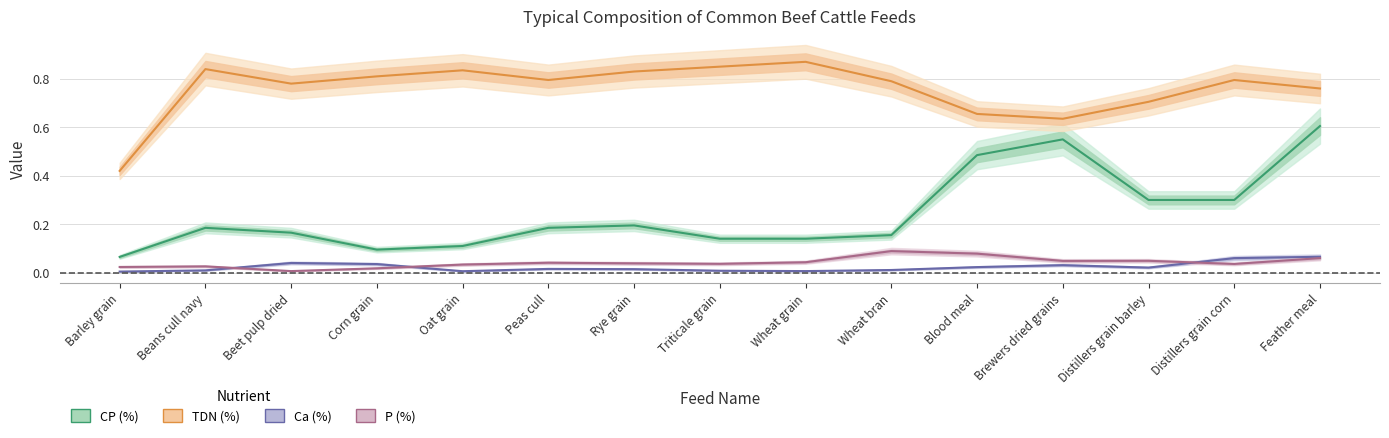

Reading right to left, list all the values displayed in this chart.

CP (%): Feather meal=0.6	Distillers grain corn=0.3	Distillers grain barley=0.3	Brewers dried grains=0.6	Blood meal=0.5	Wheat bran=0.2	Wheat grain=0.1	Triticale grain=0.1	Rye grain=0.2	Peas cull=0.2	Oat grain=0.1	Corn grain=0.1	Beet pulp dried=0.2	Beans cull navy=0.2	Barley grain=0.1
TDN (%): Feather meal=0.8	Distillers grain corn=0.8	Distillers grain barley=0.7	Brewers dried grains=0.6	Blood meal=0.7	Wheat bran=0.8	Wheat grain=0.9	Triticale grain=0.8	Rye grain=0.8	Peas cull=0.8	Oat grain=0.8	Corn grain=0.8	Beet pulp dried=0.8	Beans cull navy=0.8	Barley grain=0.4
Ca (%): Feather meal=0.1	Distillers grain corn=0.1	Distillers grain barley=0.0	Brewers dried grains=0.0	Blood meal=0.0	Wheat bran=0.0	Wheat grain=0.0	Triticale grain=0.0	Rye grain=0.0	Peas cull=0.0	Oat grain=0.0	Corn grain=0.0	Beet pulp dried=0.0	Beans cull navy=0.0	Barley grain=0.0
P (%): Feather meal=0.1	Distillers grain corn=0.0	Distillers grain barley=0.0	Brewers dried grains=0.0	Blood meal=0.1	Wheat bran=0.1	Wheat grain=0.0	Triticale grain=0.0	Rye grain=0.0	Peas cull=0.0	Oat grain=0.0	Corn grain=0.0	Beet pulp dried=0.0	Beans cull navy=0.0	Barley grain=0.0